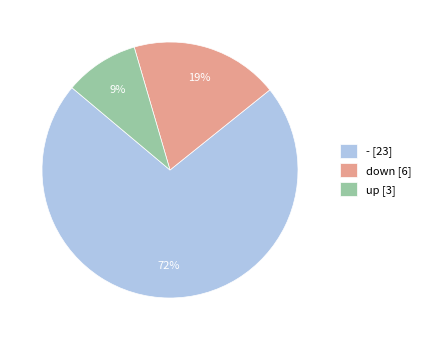

Does any single category account for the majority?

Yes